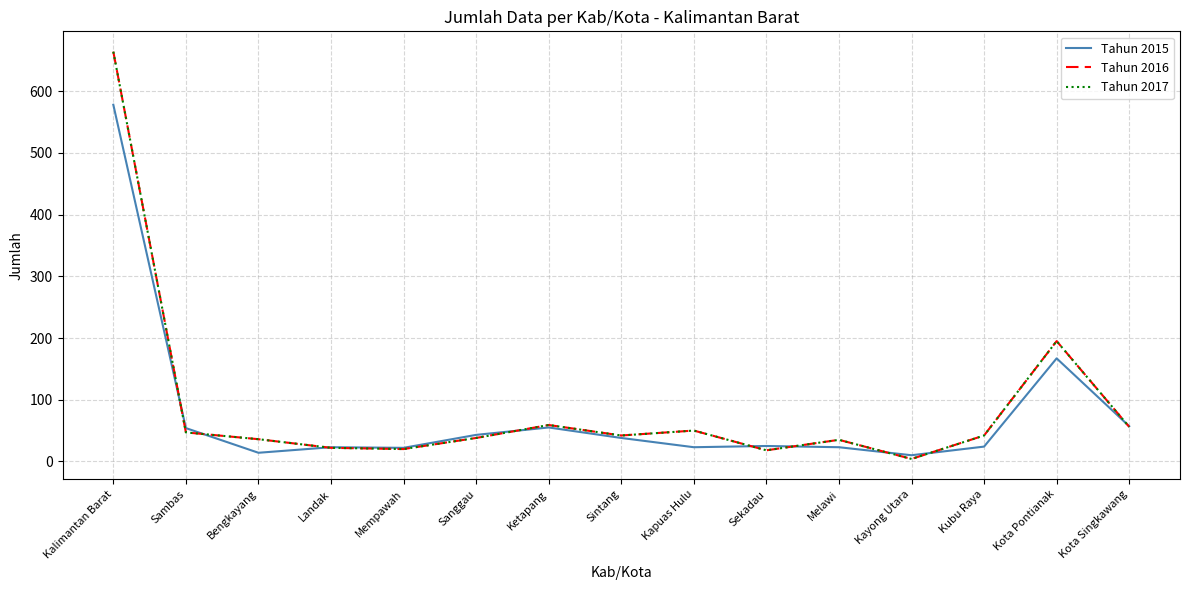

In Tahun 2016, how many points are lower than both neighbors (excluding endpoints)?

4